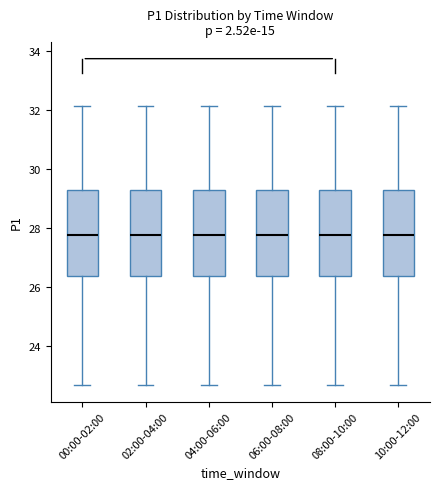

Reading left to right, read every box against the y-axis: the position of its median line, the range the box covers, and the ends of its whiskers. The values are not printed on the chart, so give them approximately, as read against the axis.

00:00-02:00: median 27.8, box 26.4 to 29.2, whiskers 22.6 to 32.2
02:00-04:00: median 27.8, box 26.4 to 29.2, whiskers 22.6 to 32.2
04:00-06:00: median 27.8, box 26.4 to 29.2, whiskers 22.6 to 32.2
06:00-08:00: median 27.8, box 26.4 to 29.2, whiskers 22.6 to 32.2
08:00-10:00: median 27.8, box 26.4 to 29.2, whiskers 22.6 to 32.2
10:00-12:00: median 27.8, box 26.4 to 29.2, whiskers 22.6 to 32.2